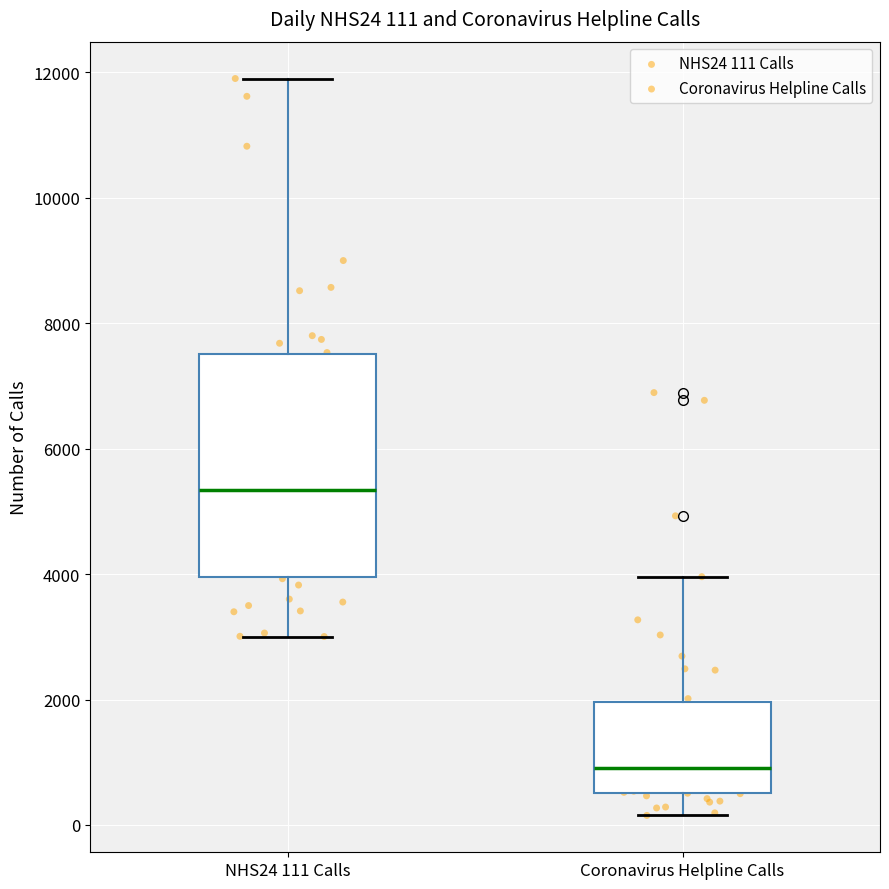

Which box is the tallest, from its lower edge to its upper edge?

NHS24 111 Calls